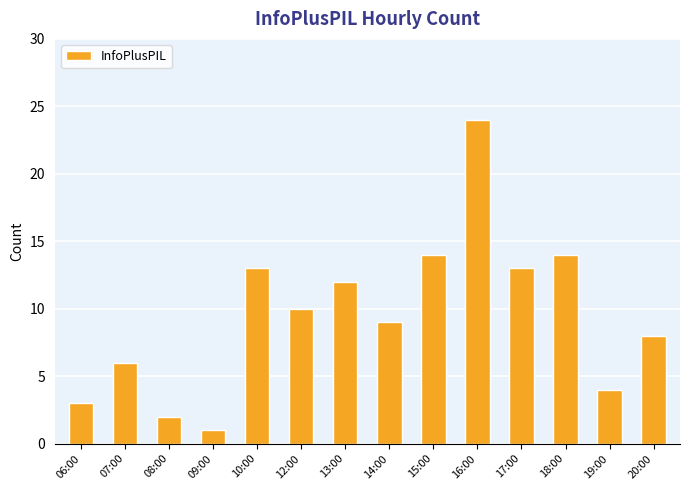

True or false: the data shows 14 at 12:00.

False